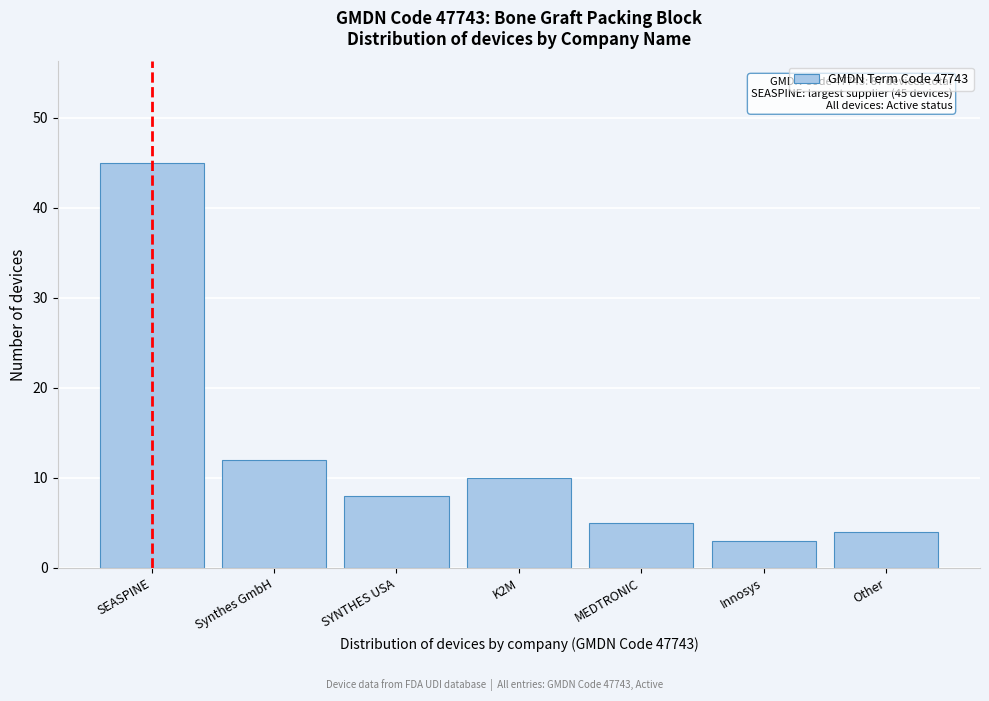

Reading left to right, list all the values displayed in this chart.

SEASPINE=45	Synthes GmbH=12	SYNTHES USA=8	K2M=10	MEDTRONIC=5	Innosys=3	Other=4